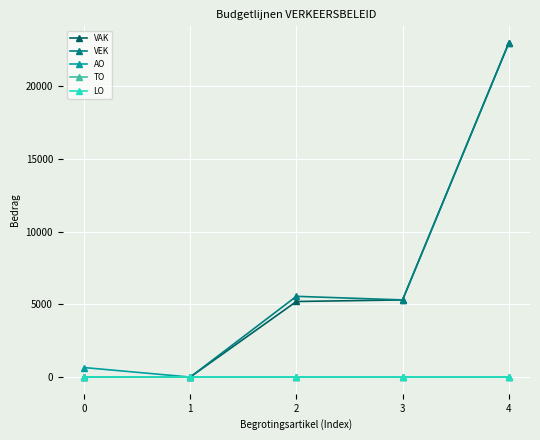

Does the chart have visible grid lines?

Yes